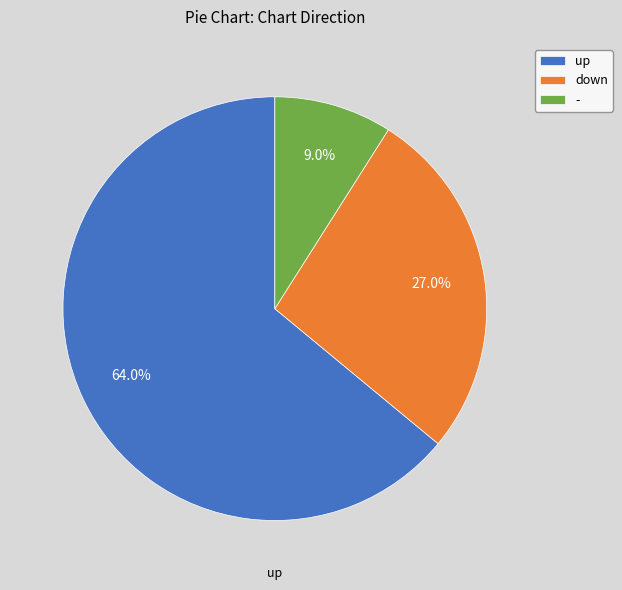

To the nearest percent, what is the average slice percentage?

33%